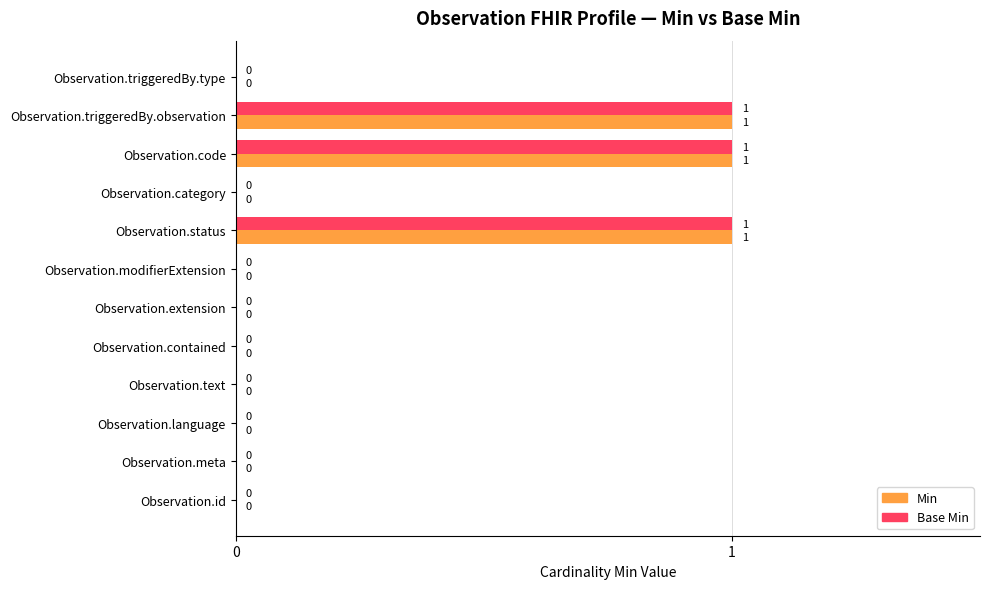

Is it true that Base Min equals 0 at Observation.category?

True